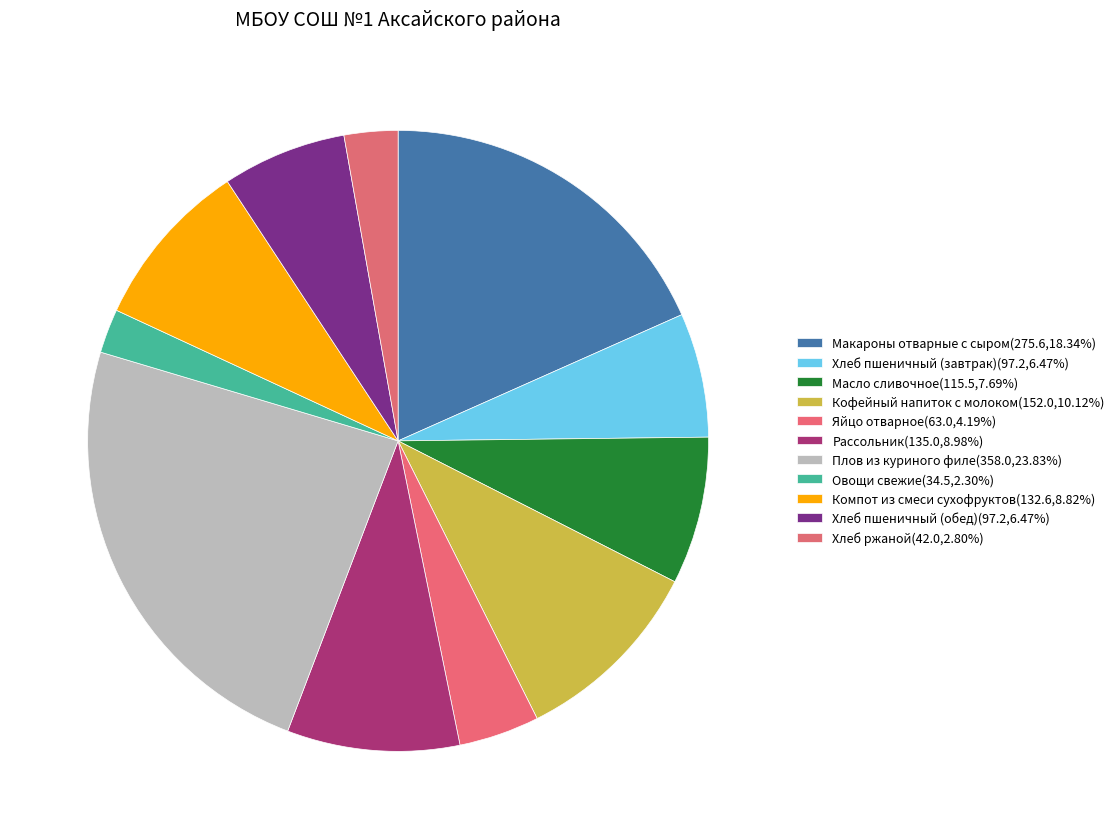

Count the number of slices in the pie.

11